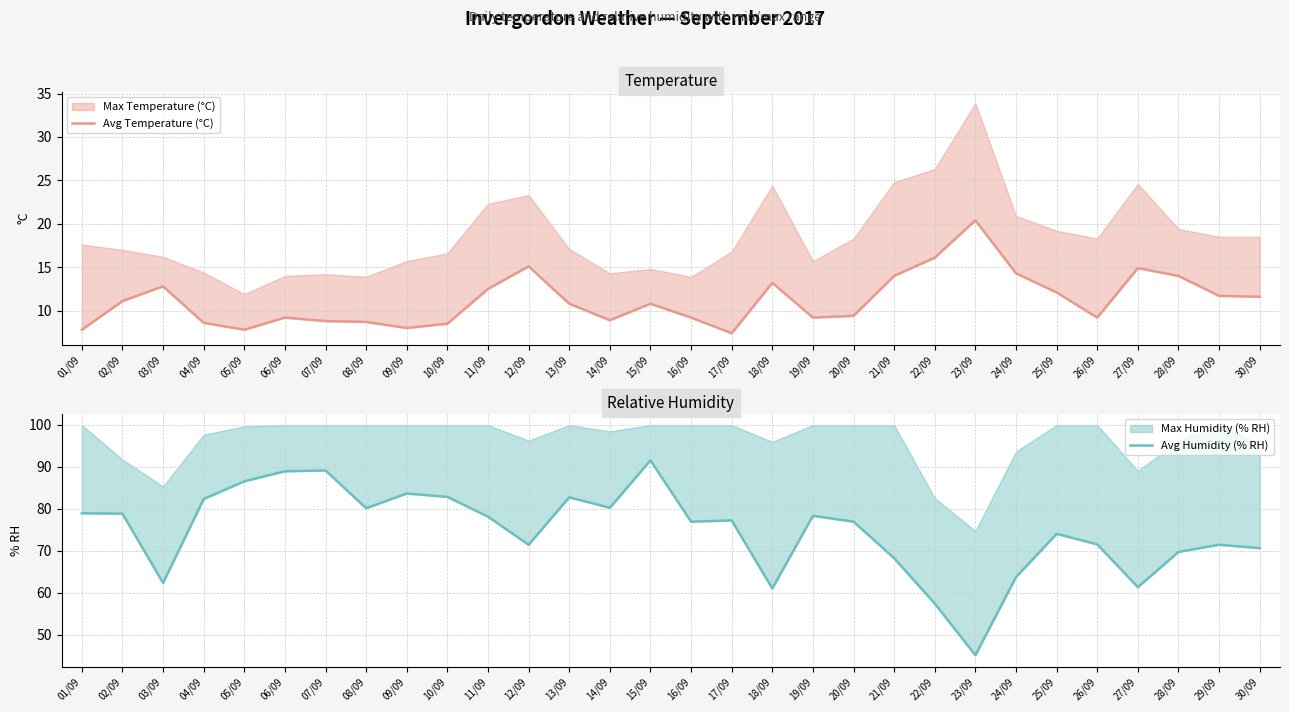

Which series has the largest range (max minus min)?

Avg Humidity (% RH)